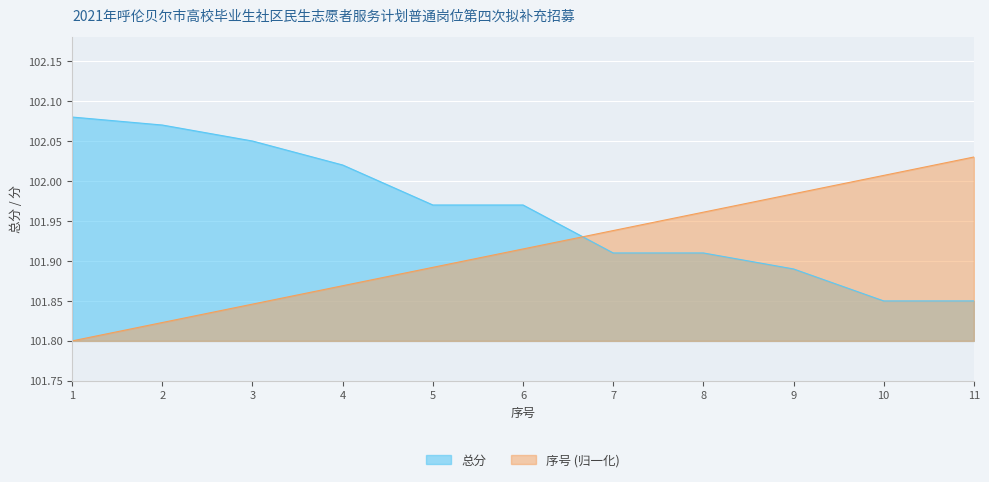

Reading left to right, extract all data points from this chart.

总分: 1=102.1	2=102.1	3=102.0	4=102.0	5=102.0	6=102.0	7=101.9	8=101.9	9=101.9	10=101.8	11=101.8
序号: 1=101.8	2=101.8	3=101.8	4=101.9	5=101.9	6=101.9	7=101.9	8=102.0	9=102.0	10=102.0	11=102.0